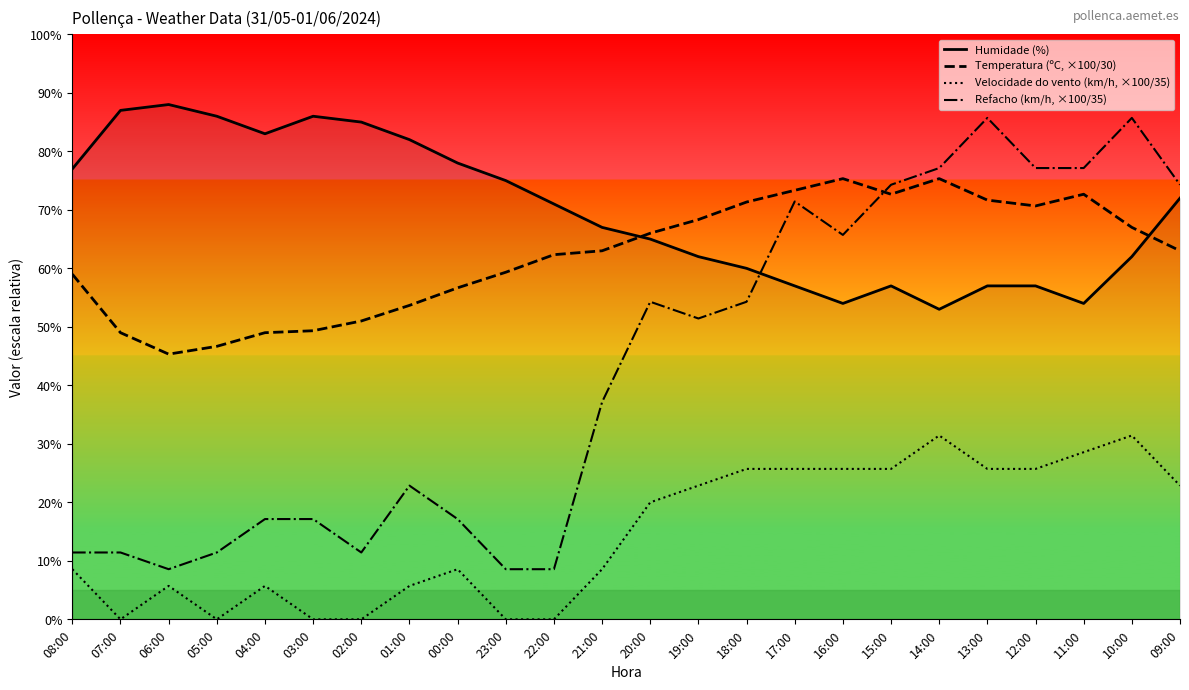

The value of Temperatura (ºC, ×100/30) at 04:00 is 32.9. True or false?

False